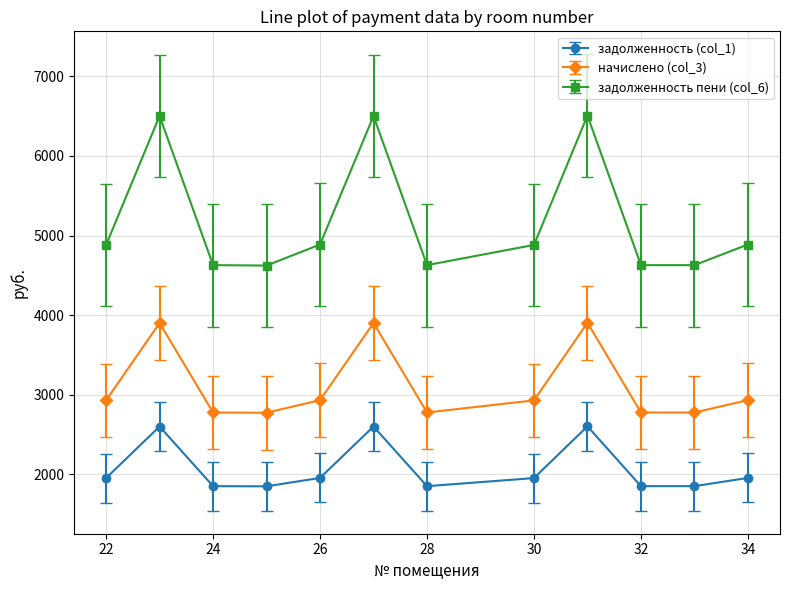

True or false: задолженность (col_1) has more than 2 points higher than both neighbors.

True